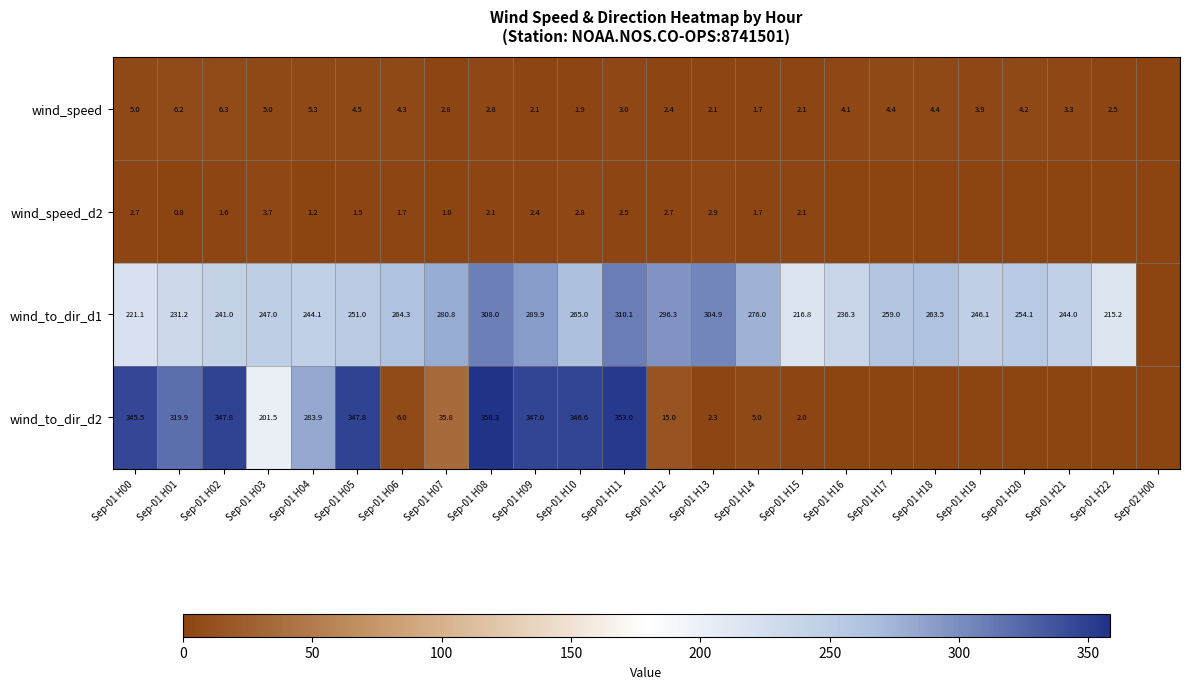

The wind_speed series shows 4.5 at Sep-01 H05. True or false?

True